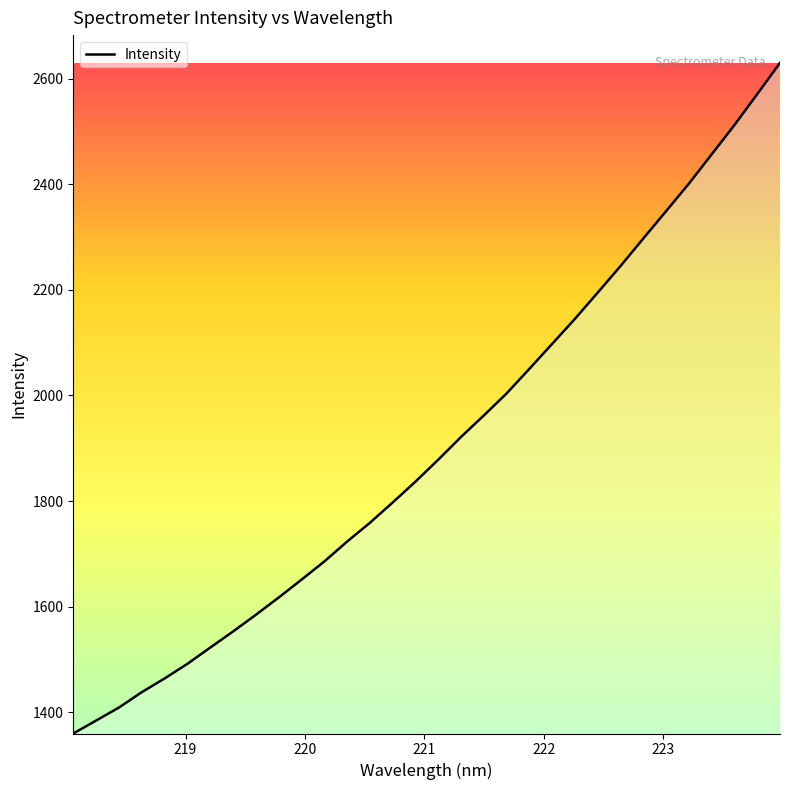

What is the minimum value shown in the chart?

1359.8